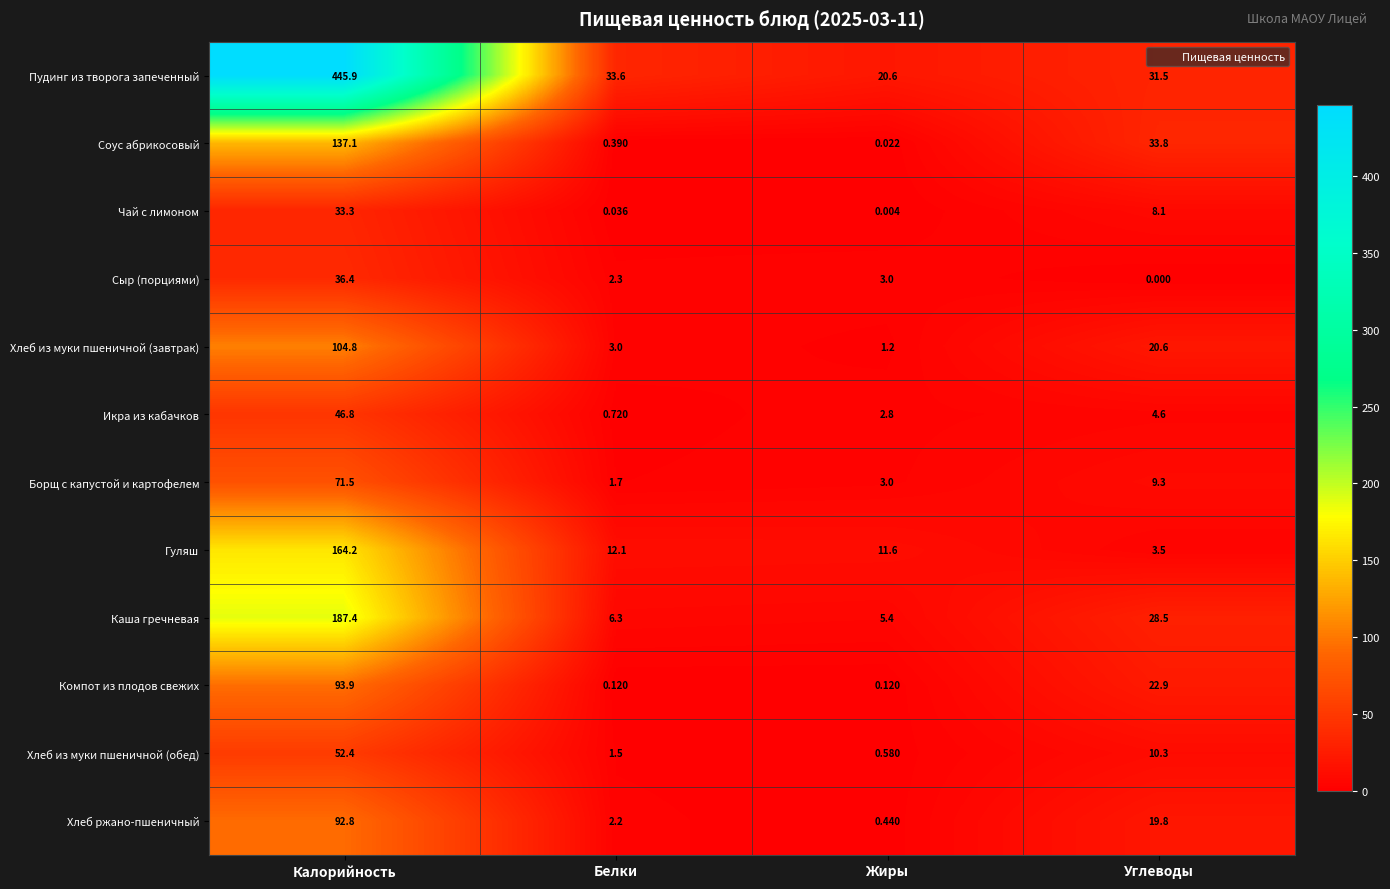

Where does the Сыр (порциями) series first go above 3?

Калорийность